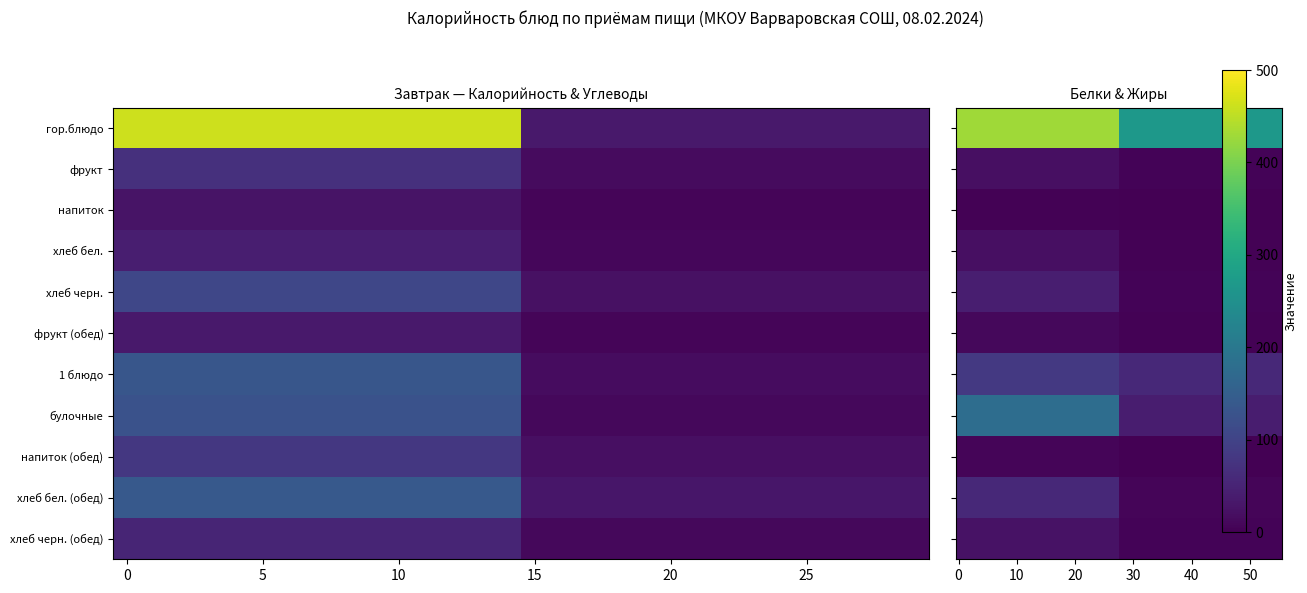

Is it true that напиток equals 6.4 at хлеб бел.?

True